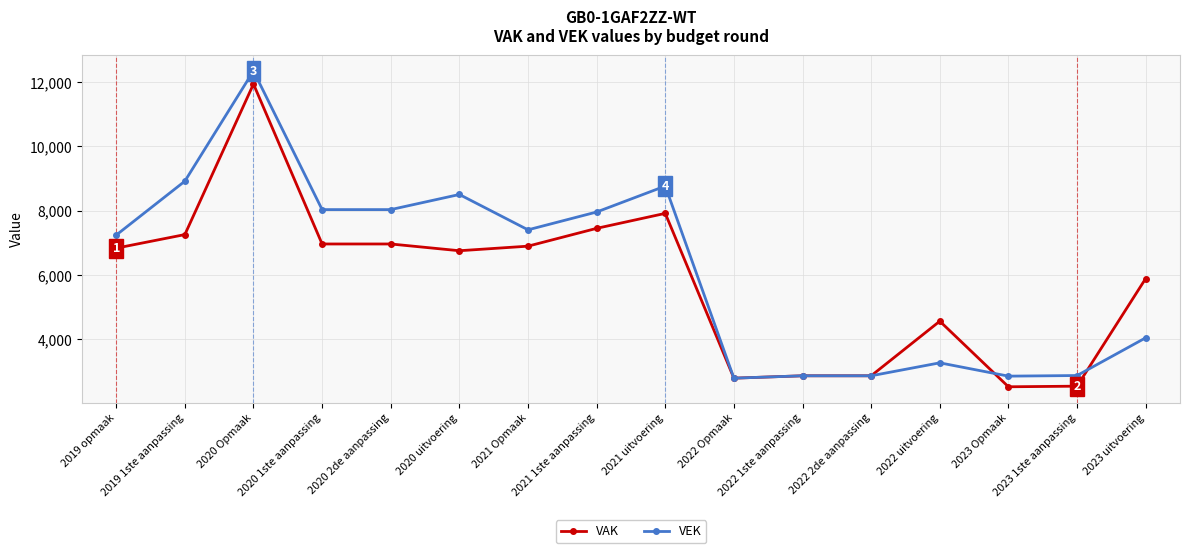

Which series has the widest spread of values?

VEK